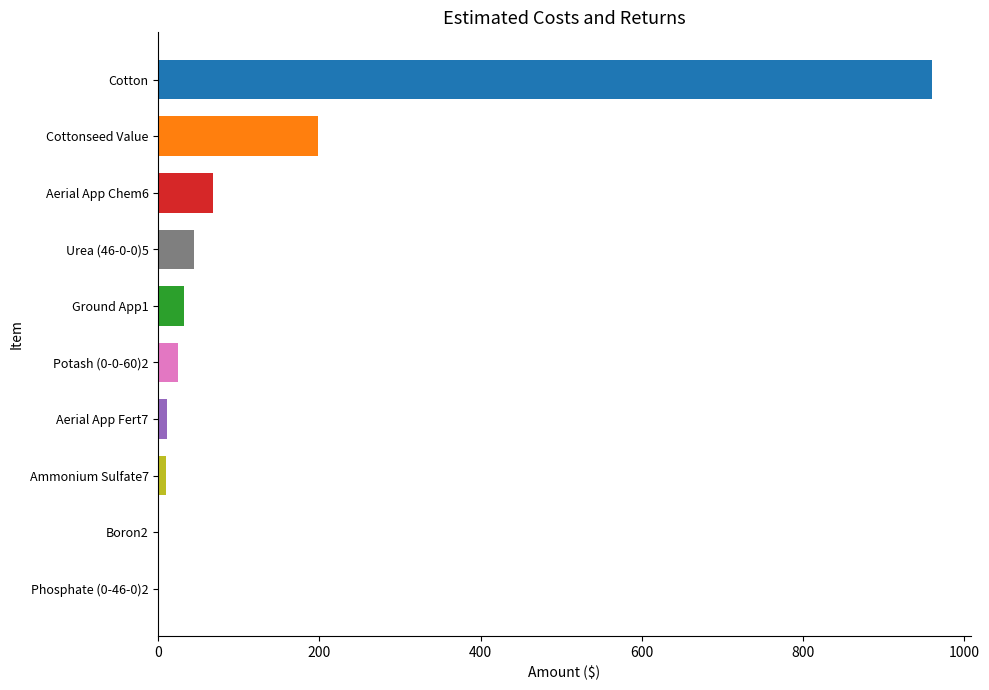

What is the average value?

134.9